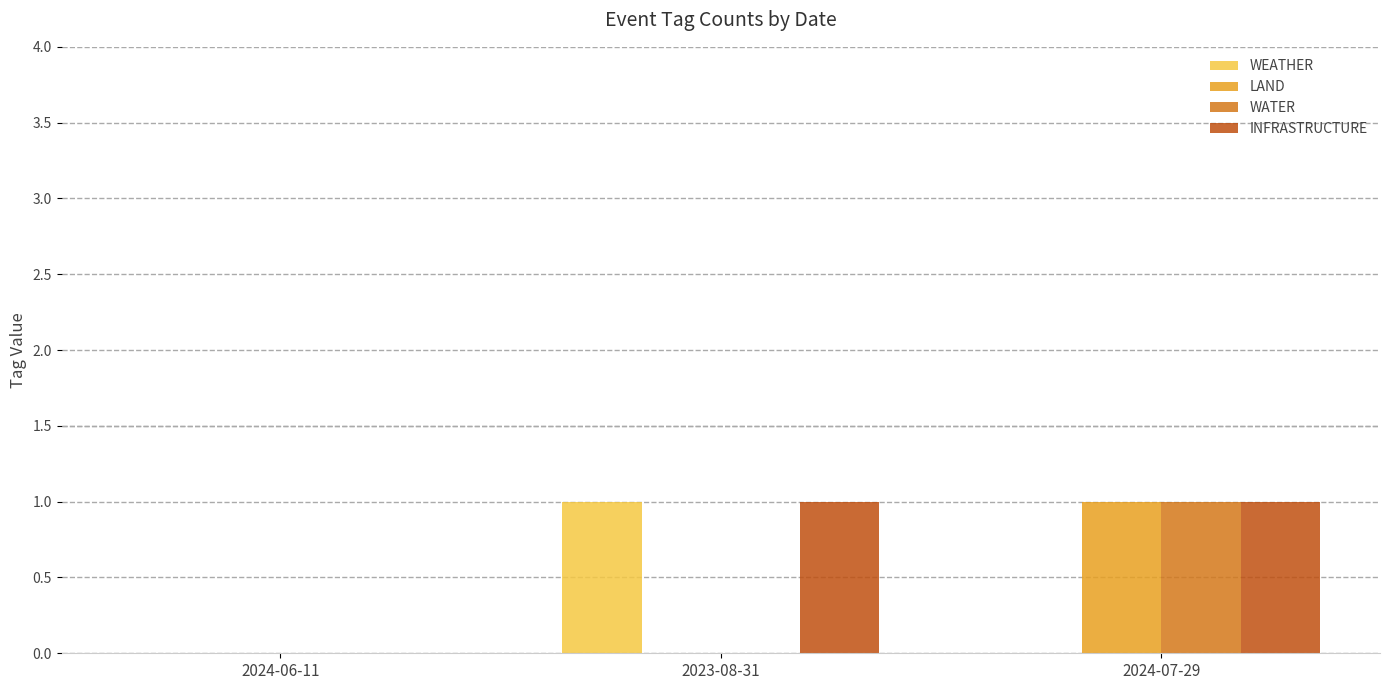

Reading left to right, extract all data points from this chart.

WEATHER: 2024-06-11=0	2023-08-31=1	2024-07-29=0
LAND: 2024-06-11=0	2023-08-31=0	2024-07-29=1
WATER: 2024-06-11=0	2023-08-31=0	2024-07-29=1
INFRASTRUCTURE: 2024-06-11=0	2023-08-31=1	2024-07-29=1